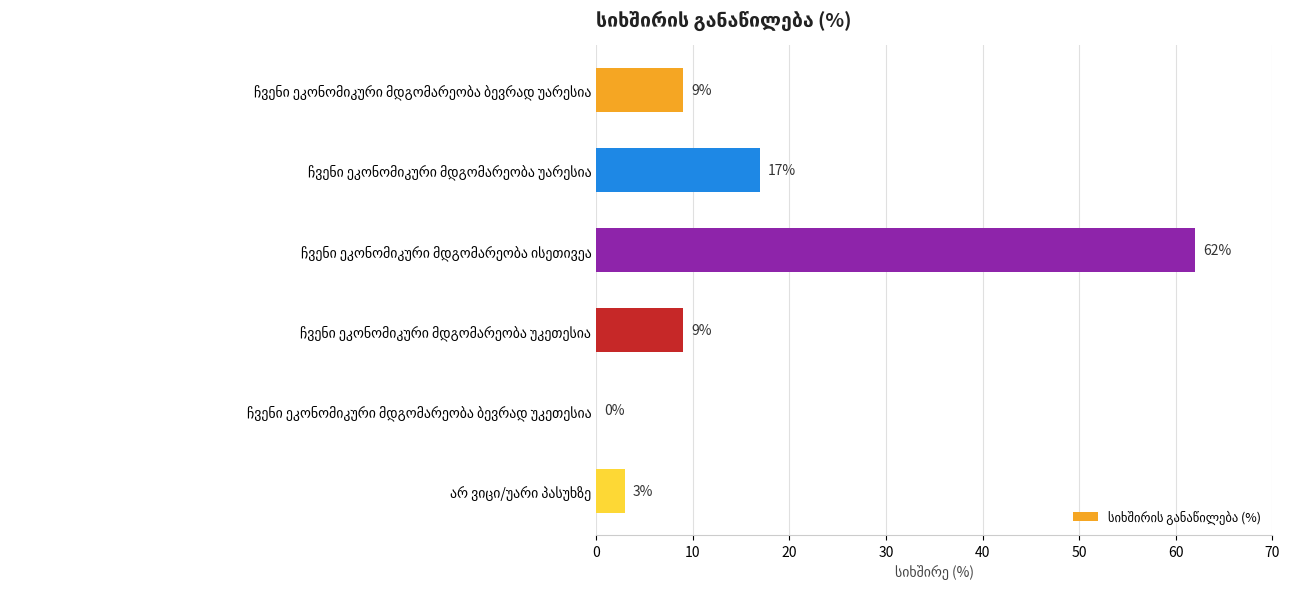

What is the greatest value displayed?

62